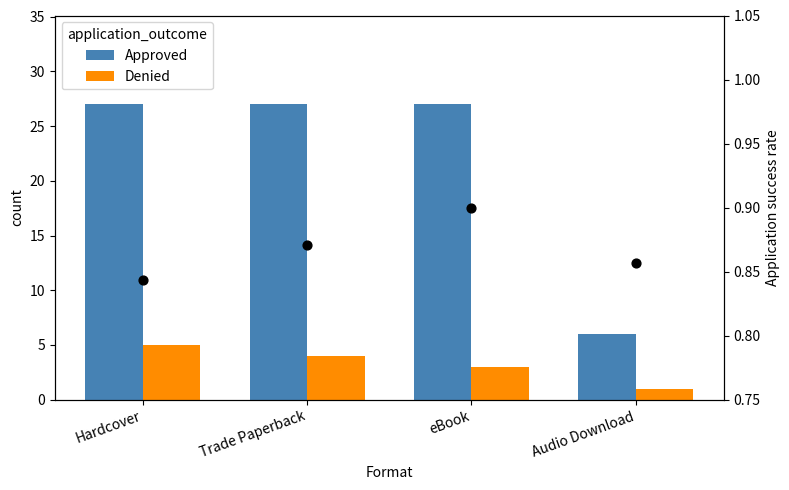

Which series contains the lowest Y value?

Denied